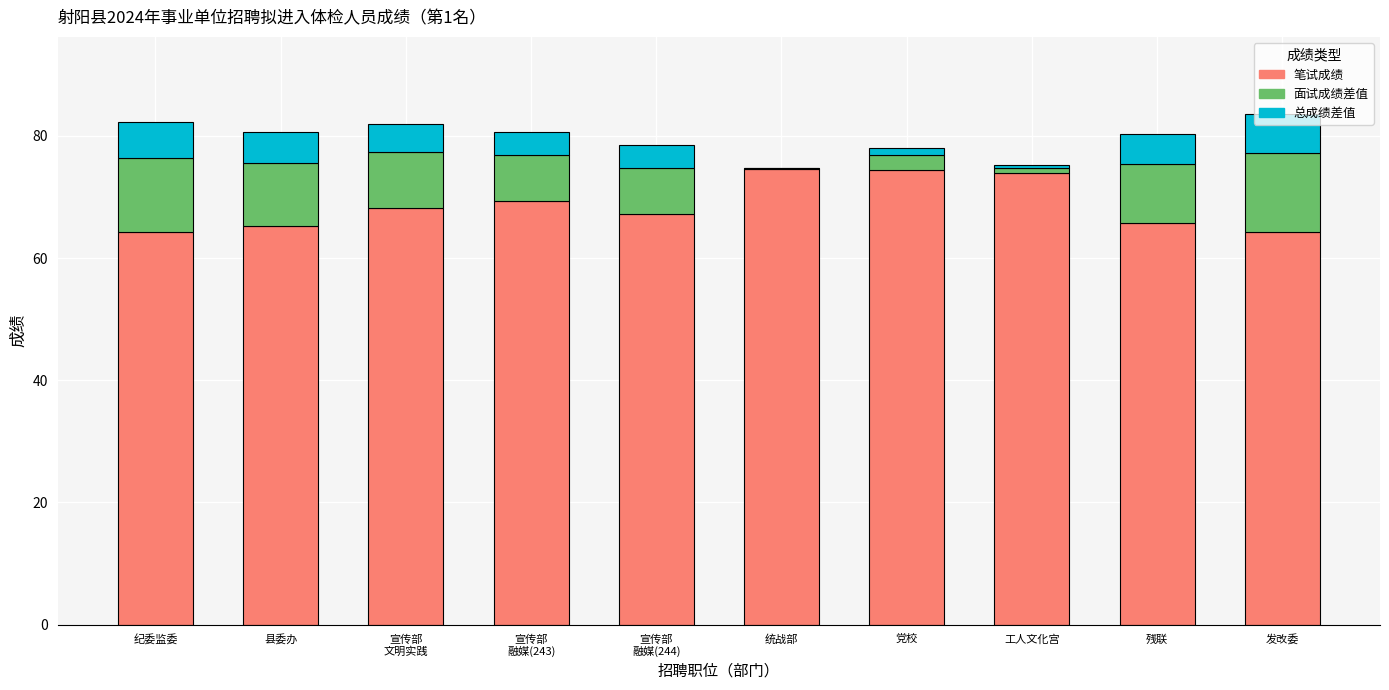

Count the number of categories in the chart.

10